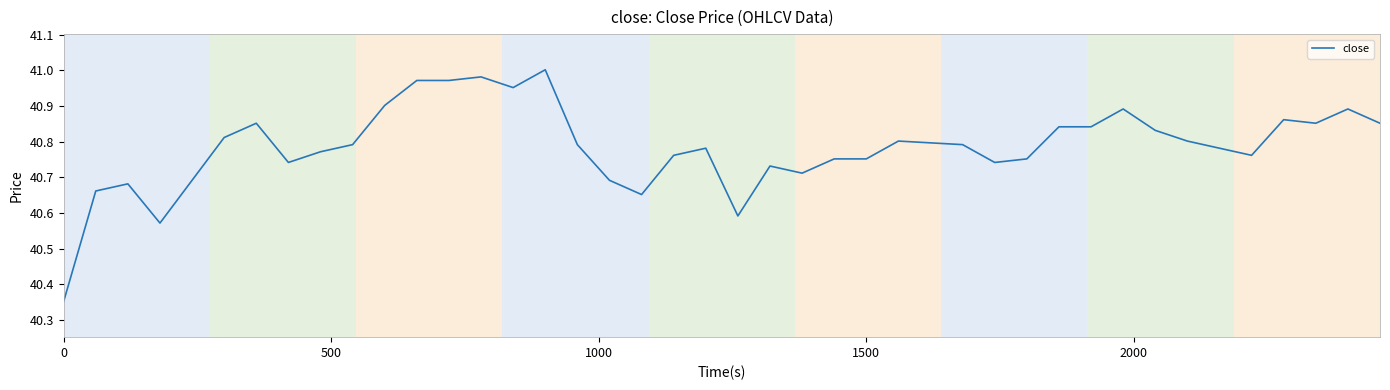

How many lines are shown in the chart?

1